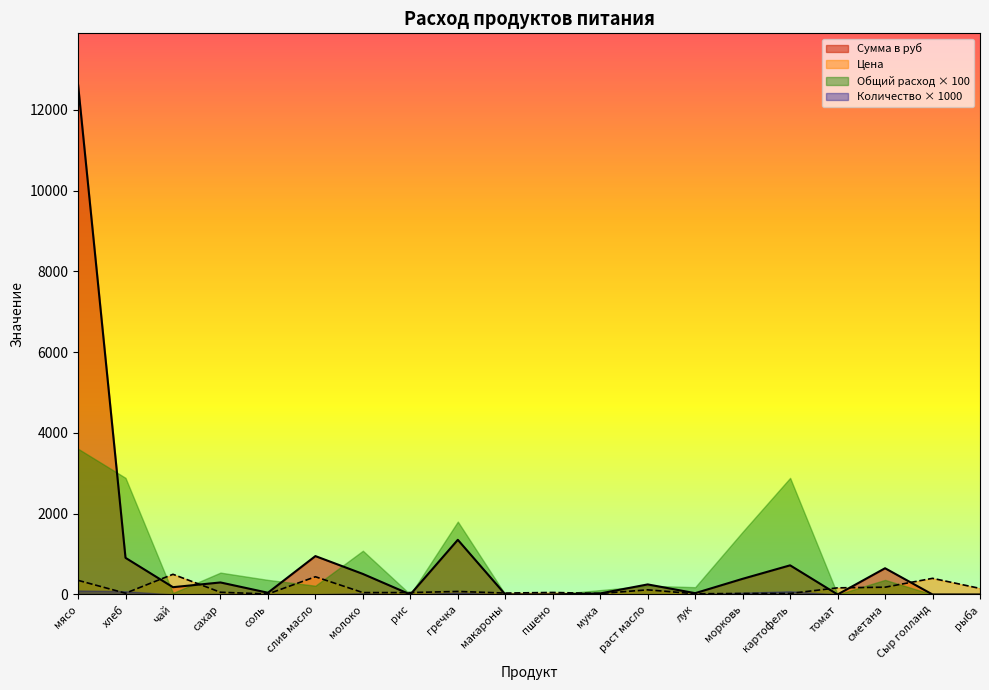

Which category has the highest value in the Сумма в руб series?

мясо